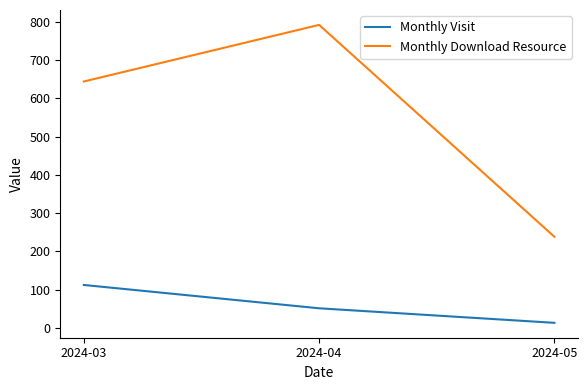

What is the highest value of the Monthly Visit series?

112